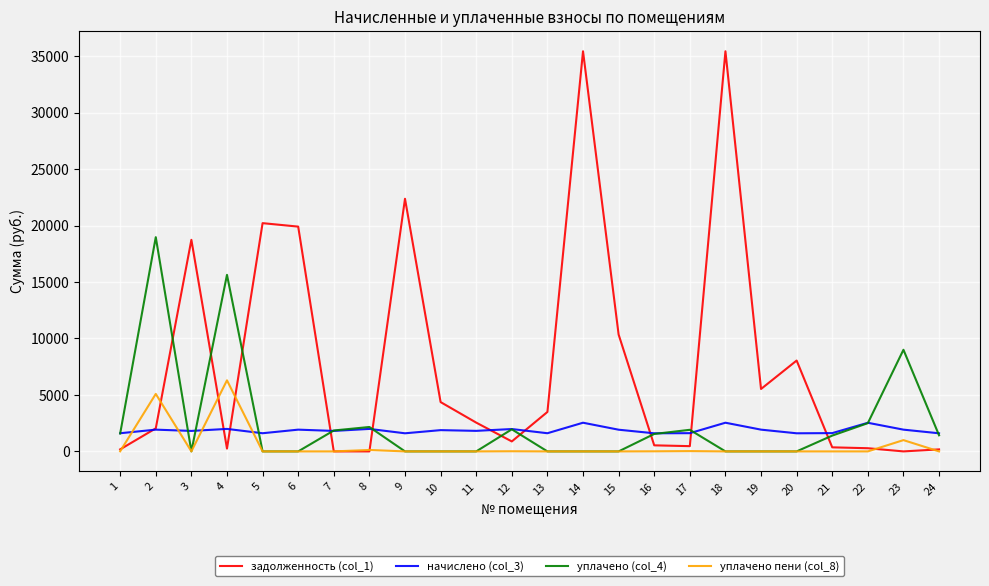

What is the difference between the maximum and second lowest values in the задолженность (col_1) series?

35436.0